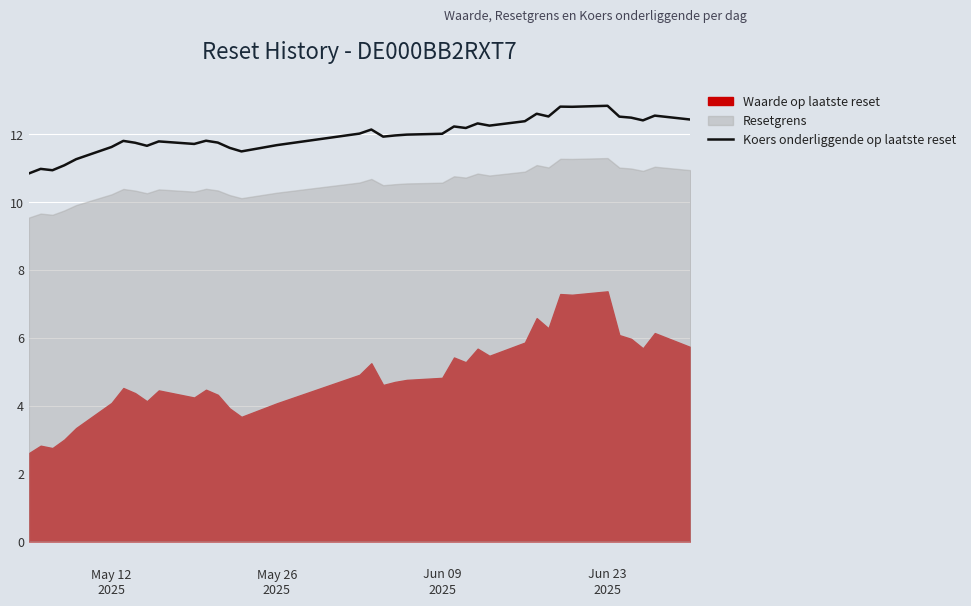

What is the maximum value shown in the chart?

12.8